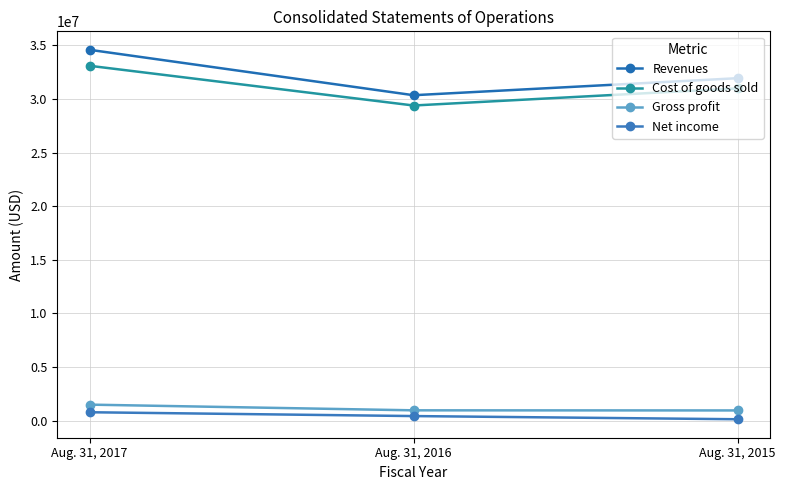

Count the number of categories in the chart.

3